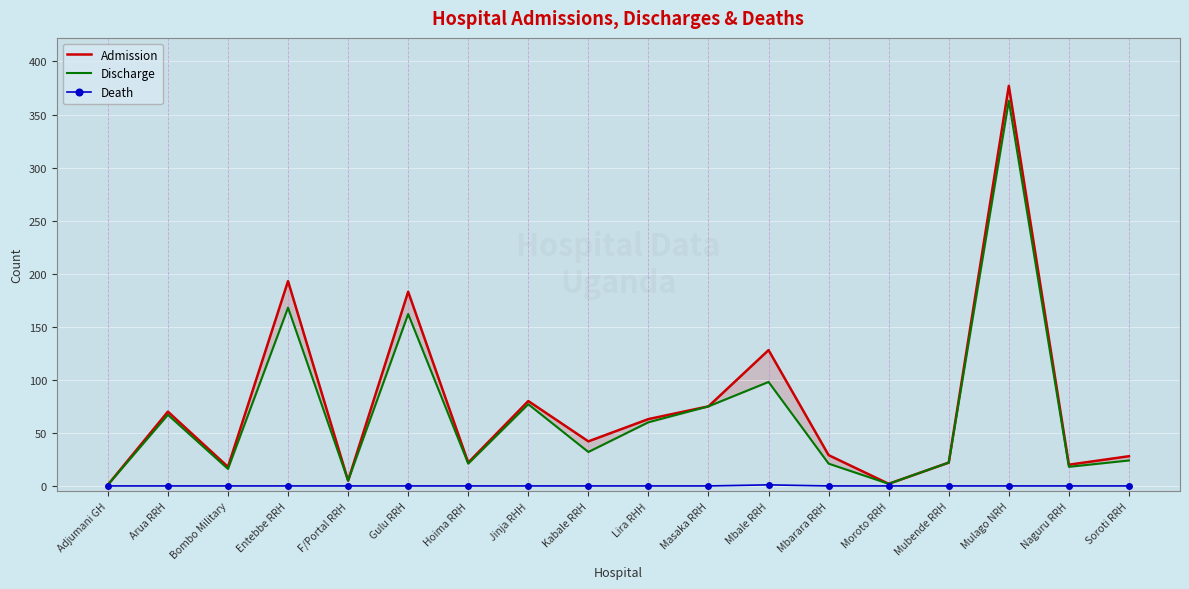

Reading left to right, list all the values displayed in this chart.

Admission: 1	70	18	193	5	183	22	80	42	63	75	128	29	2	22	377	20	28
Discharge: 1	67	16	168	5	162	21	77	32	60	75	98	21	2	22	363	18	24
Death: 0	0	0	0	0	0	0	0	0	0	0	1	0	0	0	0	0	0